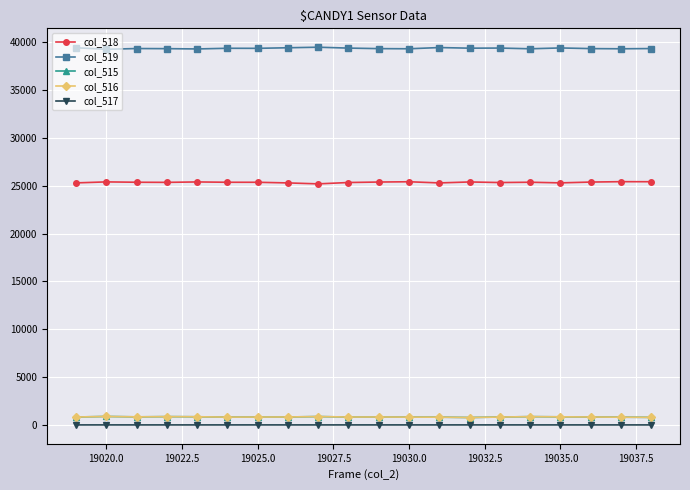

What is the average value of the col_516 series?

831